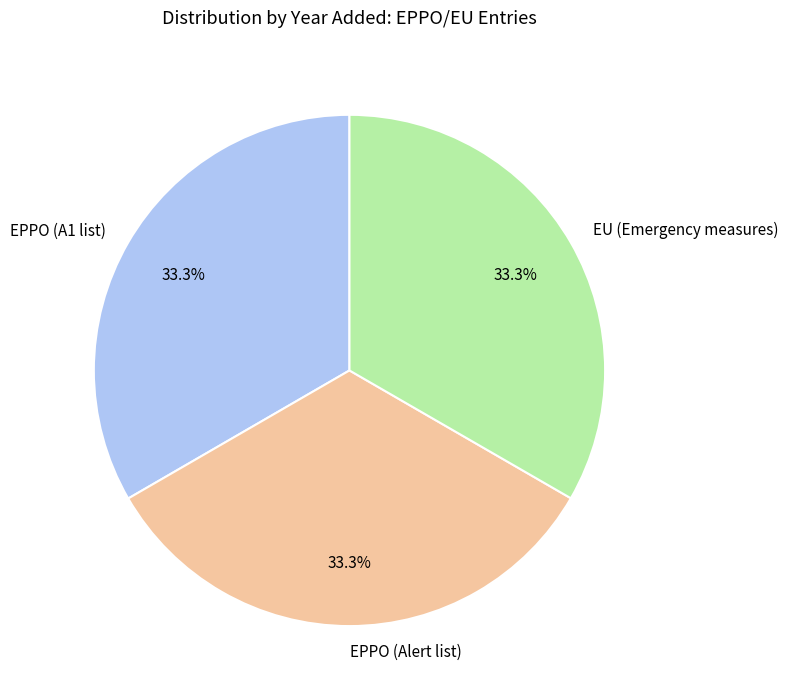

To the nearest percent, what is the average slice percentage?

33%